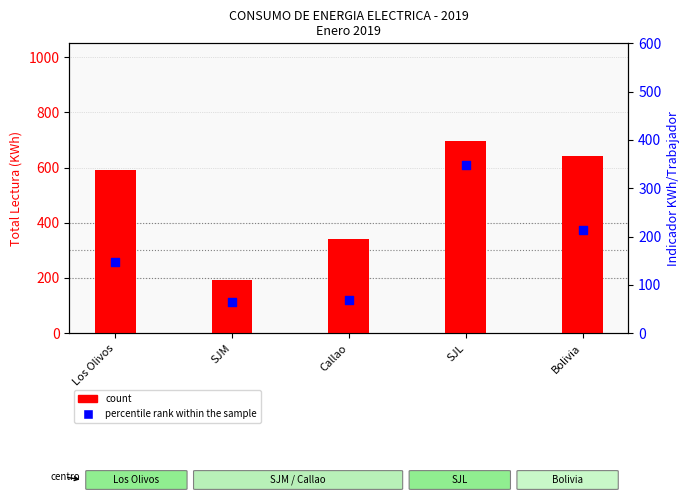

Is the value of percentile rank within the sample at SJM greater than the value of count at SJM?

No